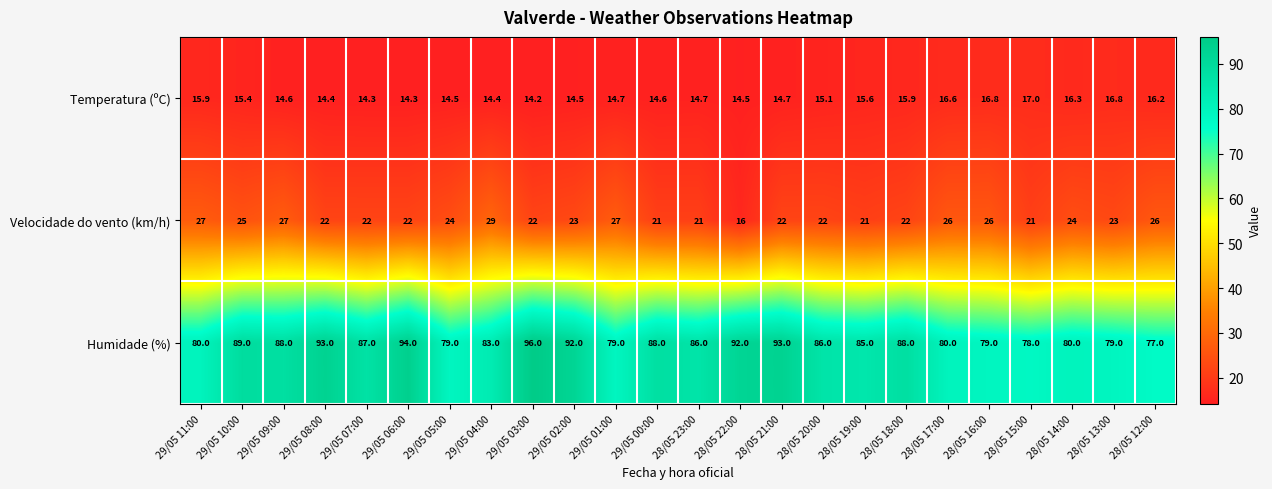

What is the total value across all series at 29/05 05:00?

117.5